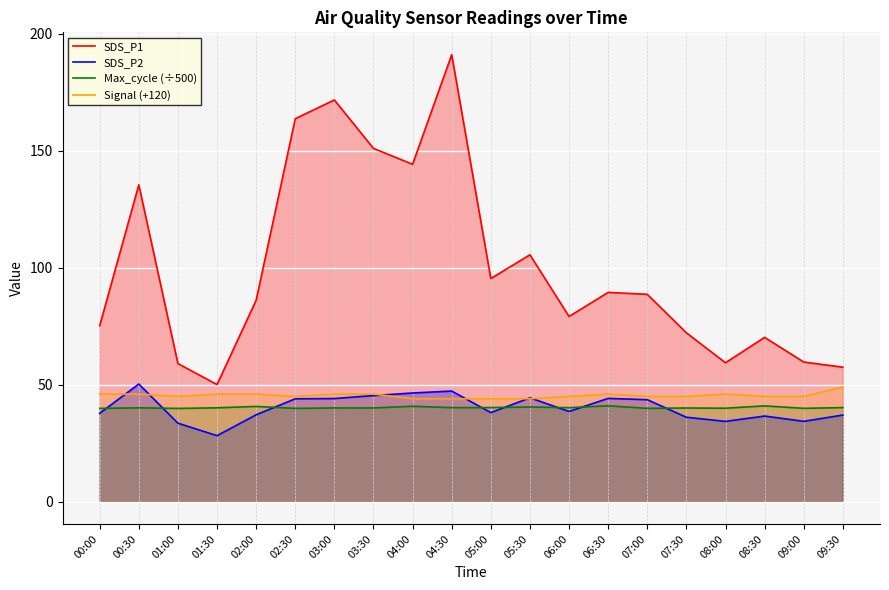

True or false: SDS_P1 and SDS_P2 intersect in this chart.

False